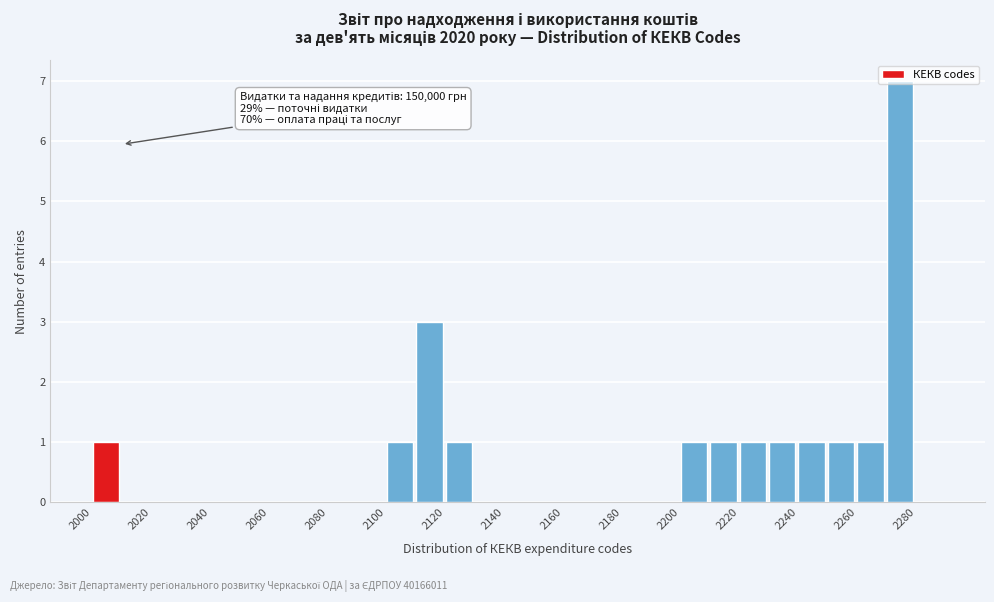

Which range on the x-axis has the tallest bar?

2270 to 2280